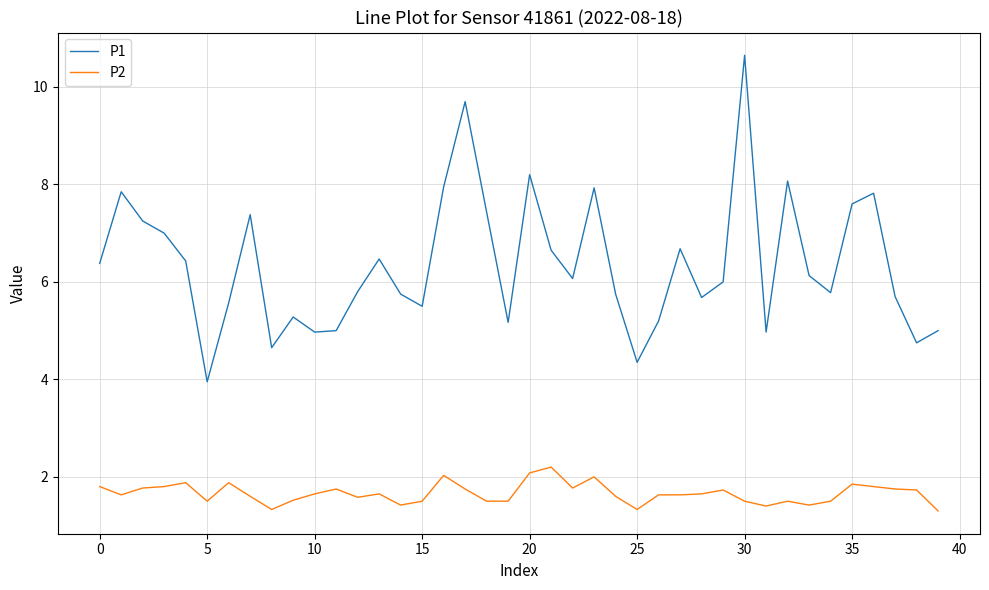

What is the minimum value shown in the chart?

1.3